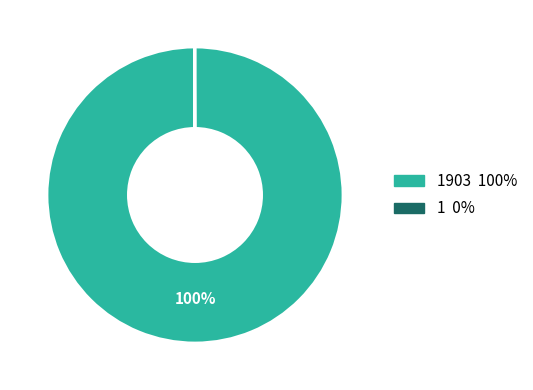

Does any single category account for the majority?

Yes